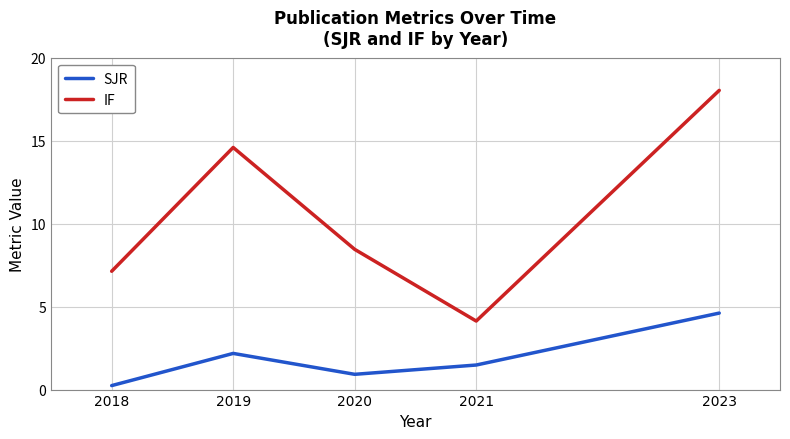

What is the maximum value shown in the chart?

18.0